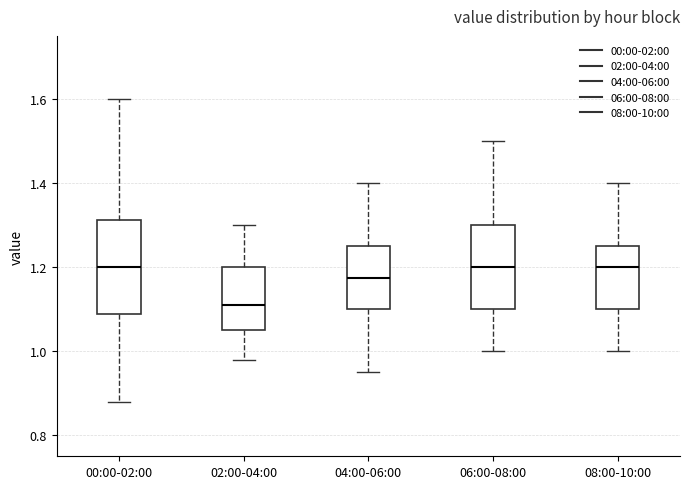

Which box is the tallest, from its lower edge to its upper edge?

00:00-02:00